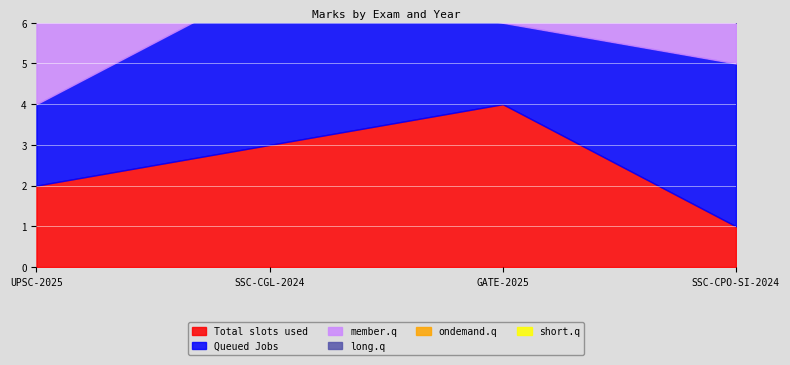

List the labels in order of member.q value, largest first.

GATE-2025, UPSC-2025, SSC-CGL-2024, SSC-CPO-SI-2024